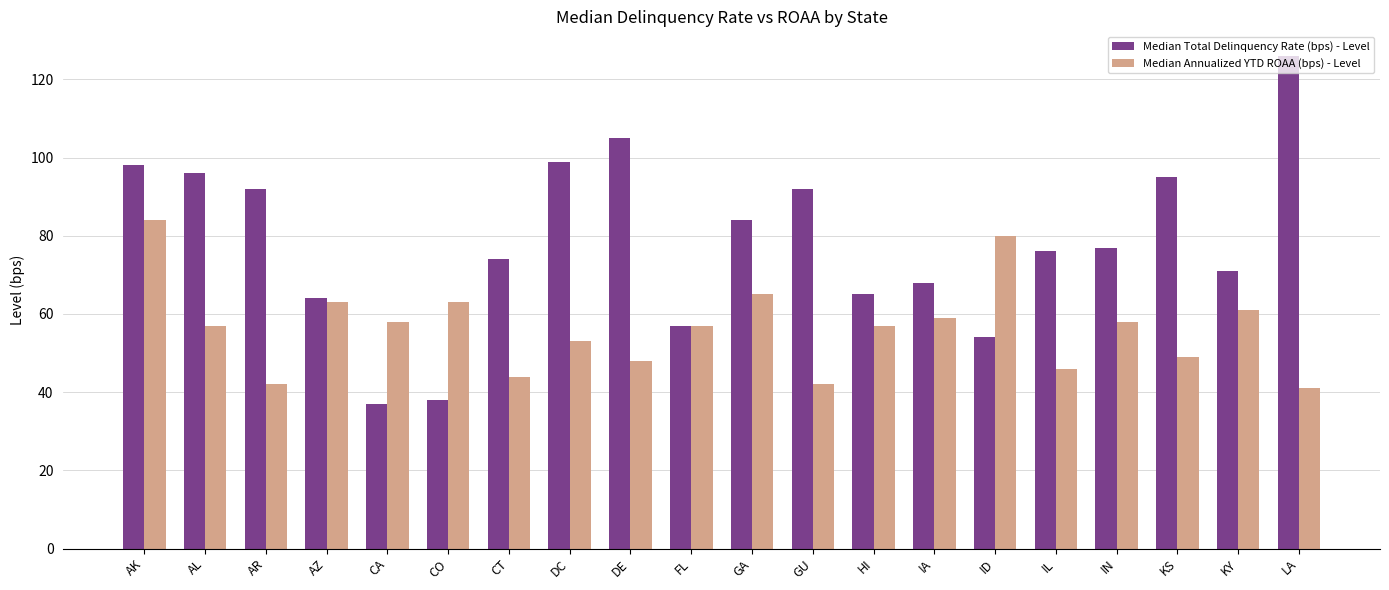

Reading left to right, list all the values displayed in this chart.

Median Total Delinquency Rate (bps) - Level: 98	96	92	64	37	38	74	99	105	57	84	92	65	68	54	76	77	95	71	126
Median Annualized YTD ROAA (bps) - Level: 84	57	42	63	58	63	44	53	48	57	65	42	57	59	80	46	58	49	61	41